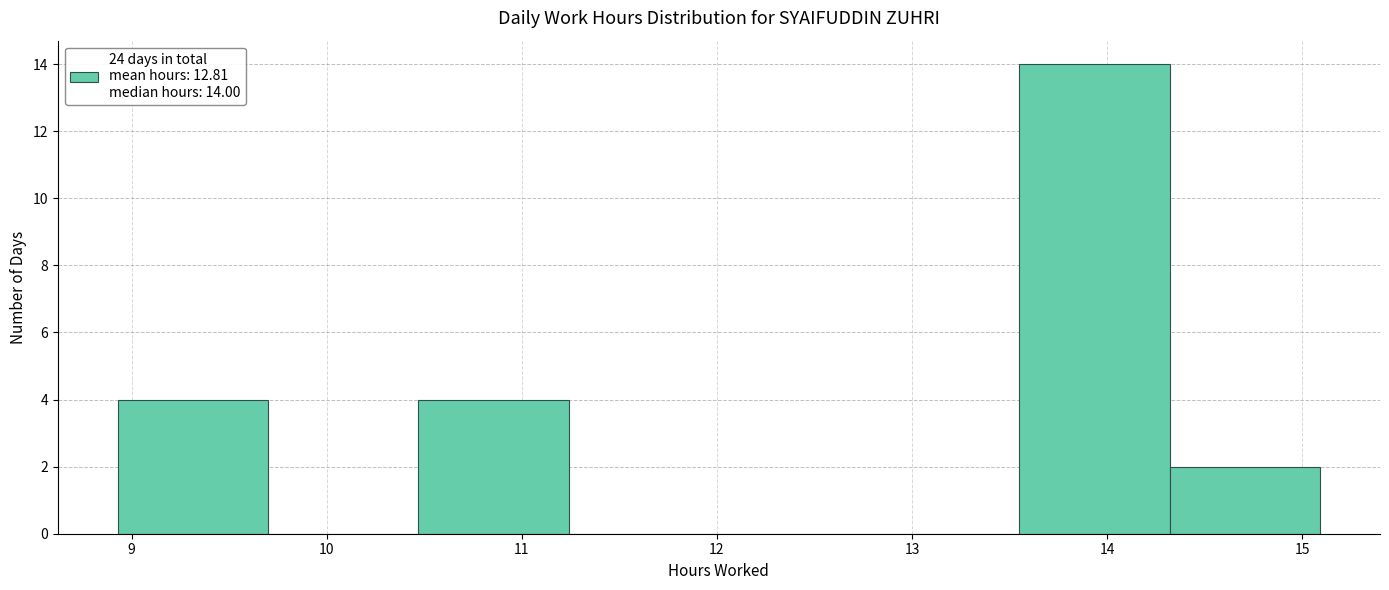

Over which range of the x-axis is the bar tallest?

13.55 to 14.32